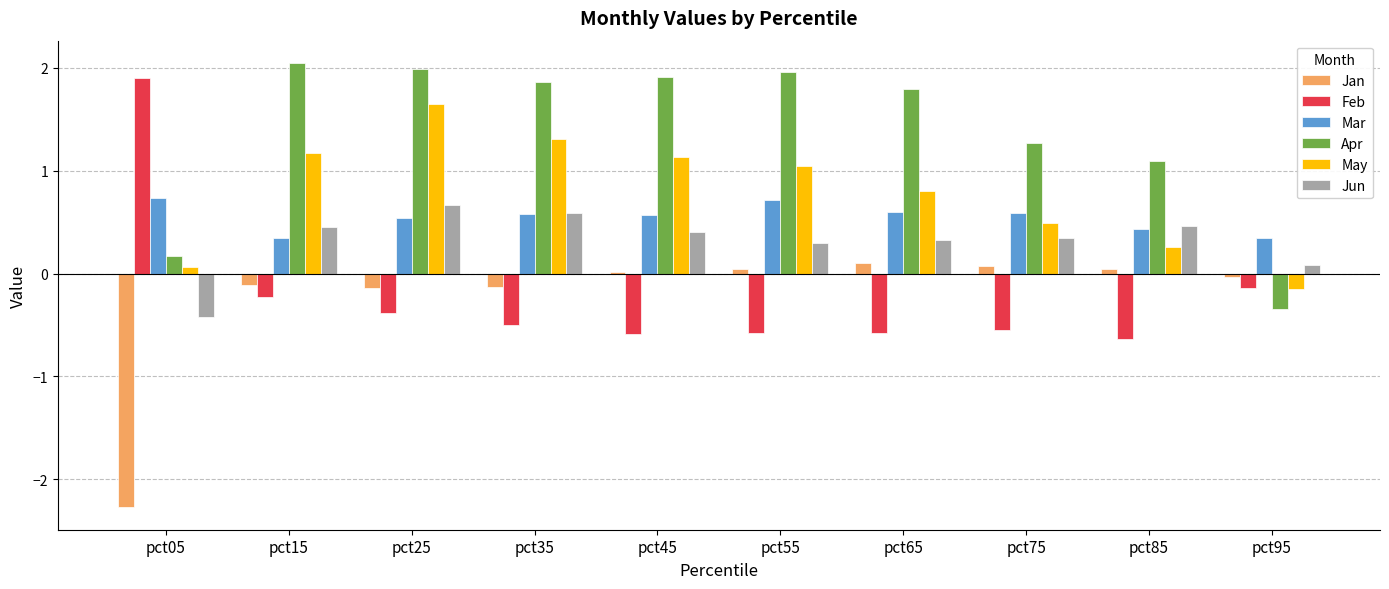

The value of May at pct35 is 1.8. True or false?

False